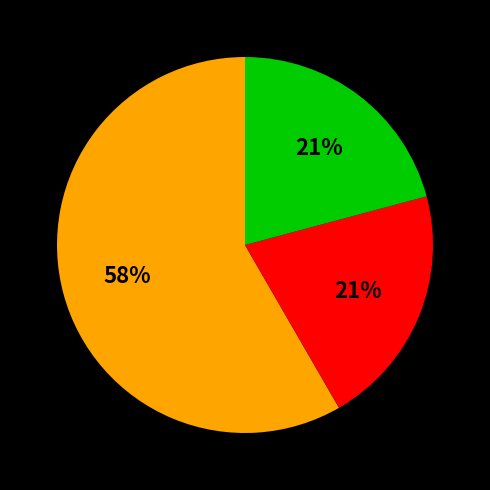

How many segments does this pie chart have?

3